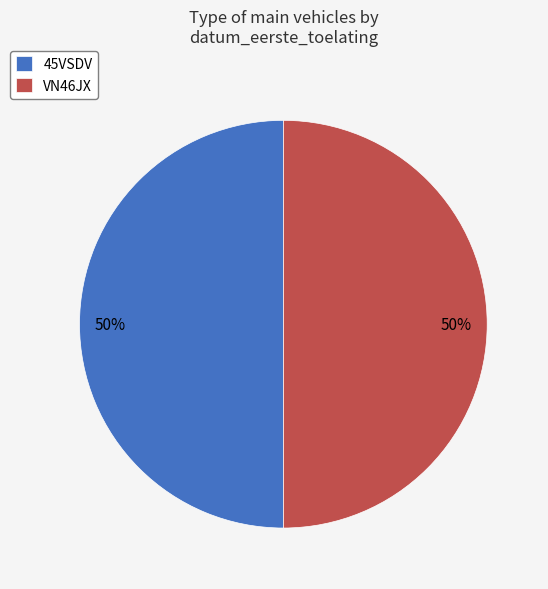

Approximately how many times larger is the value at 45VSDV compared to VN46JX?

1.0